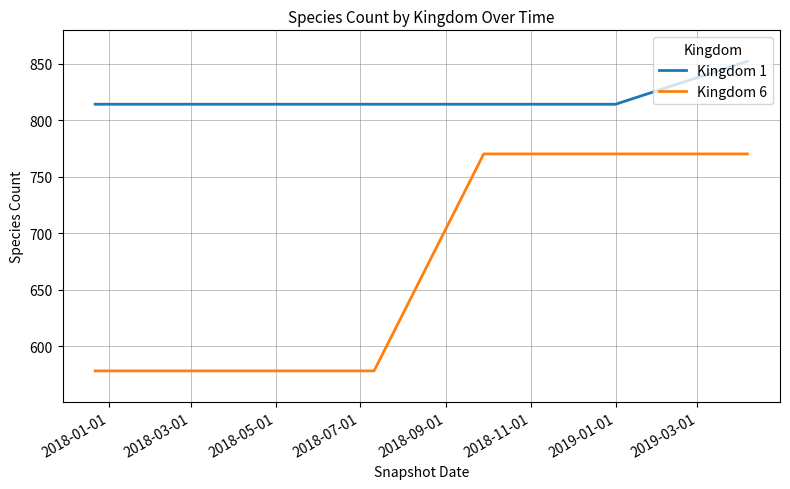

What is the sum of all Kingdom 1 values?

4922